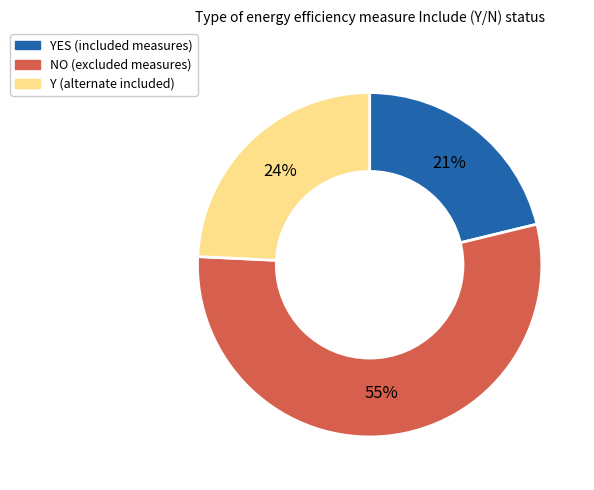

Is there any slice that represents more than half of the pie?

Yes